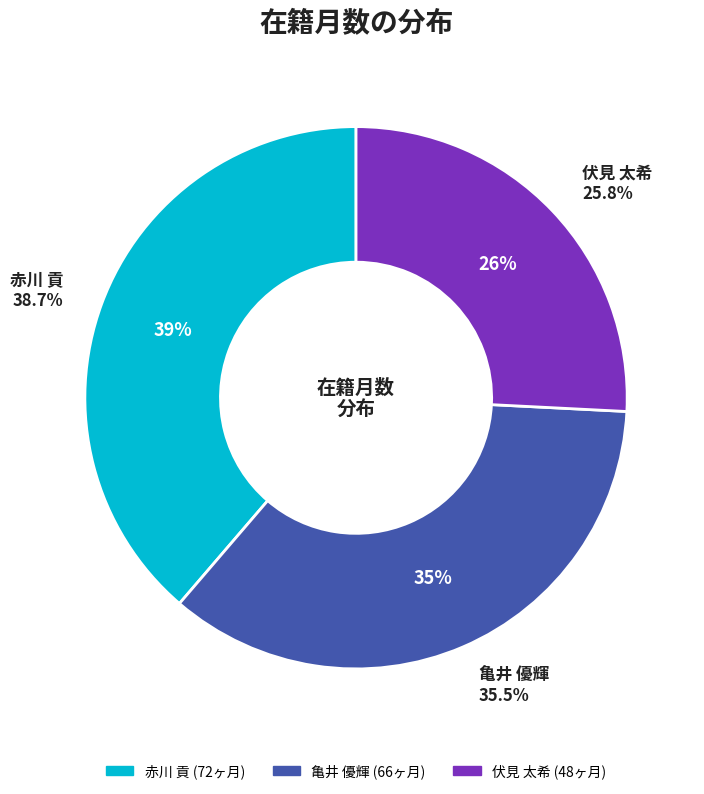

Do 伏見 太希 and 赤川 貢 together represent more than half of the pie?

Yes